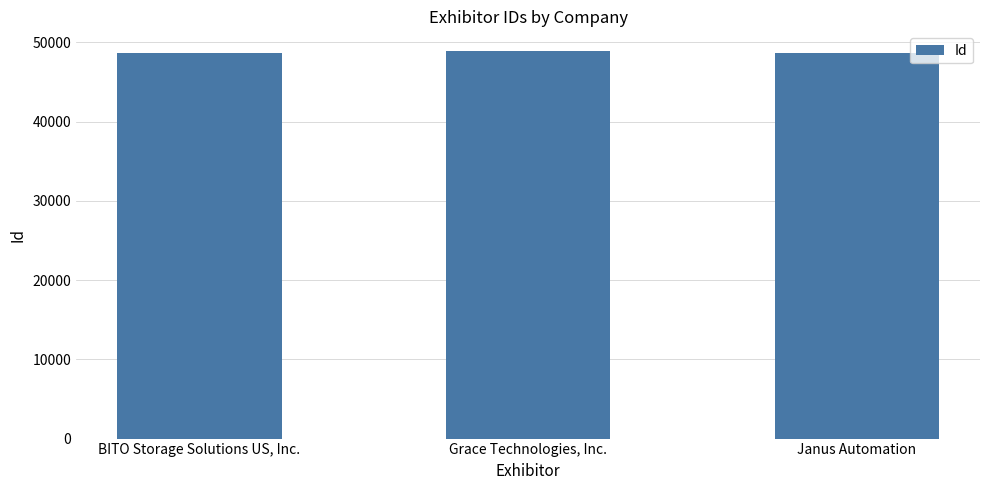

What is the minimum value shown in the chart?

48642